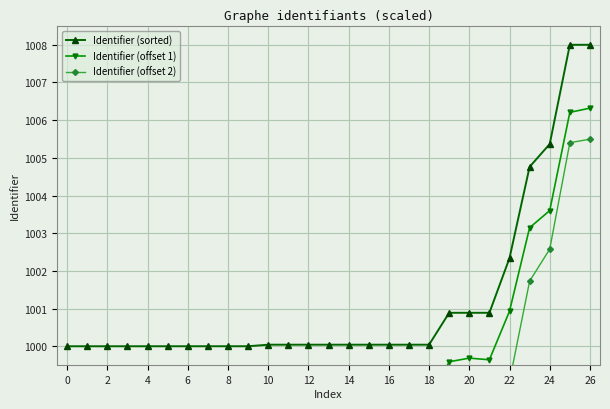

What is the minimum value for Identifier (sorted)?

1000.0